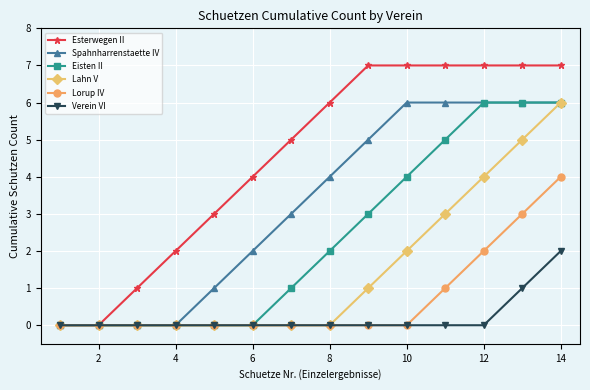

Which series has the largest total across all categories?

Esterwegen II